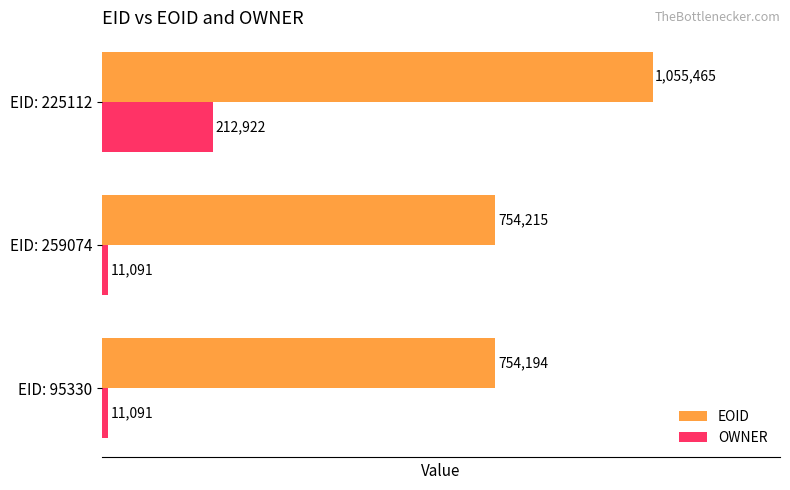

Is the value of EOID at EID: 225112 greater than the value of OWNER at EID: 95330?

Yes